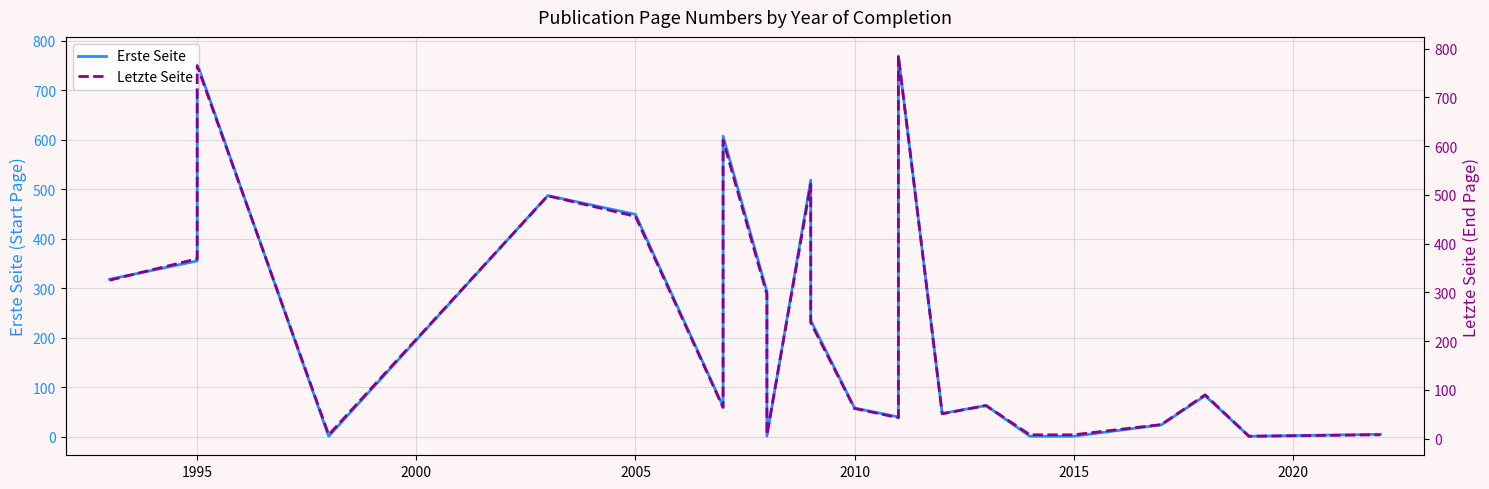

True or false: Erste Seite and Letzte Seite cross at least once.

False